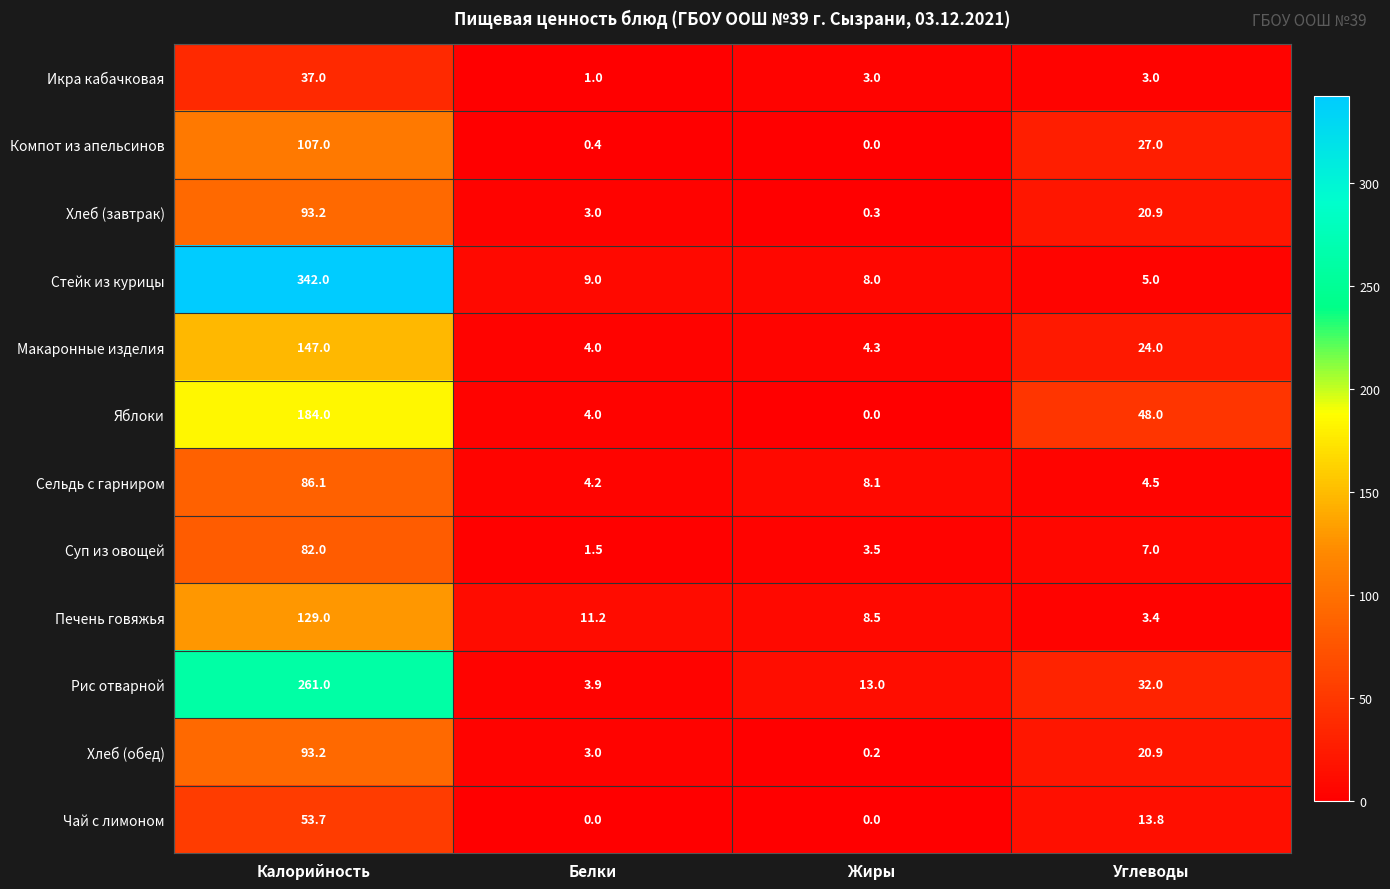

What is the sum of all Чай с лимоном values?

67.5